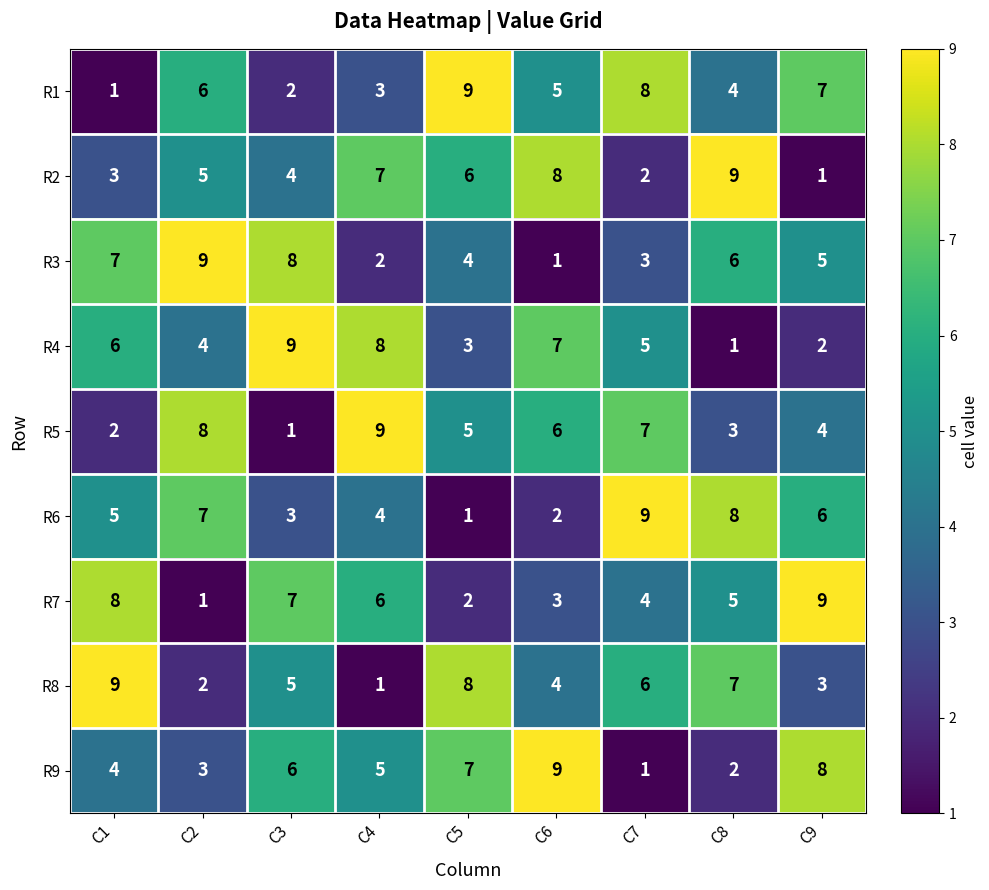

Is it true that R8 equals 2 at C9?

False